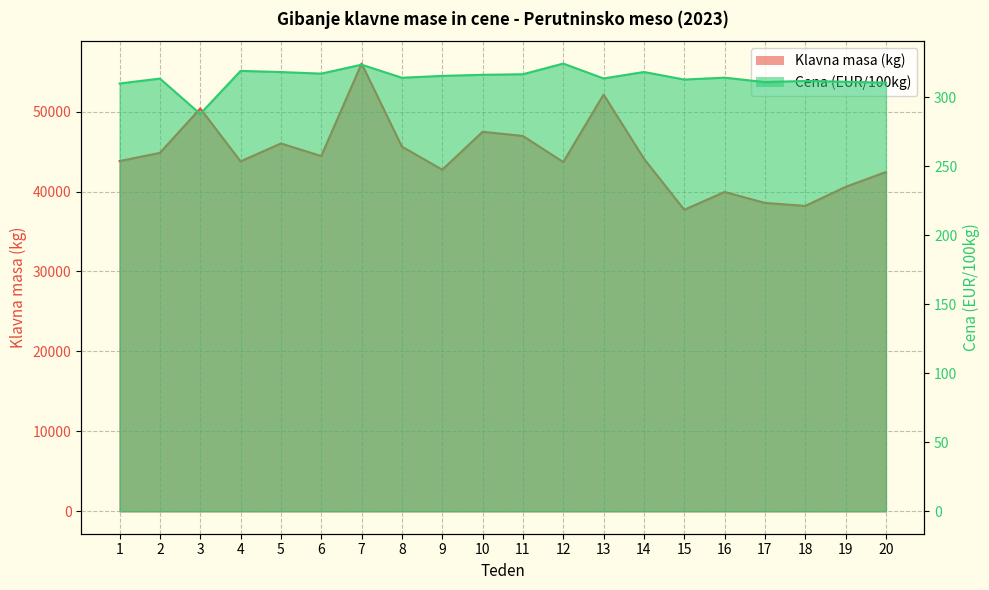

Which has a higher value, 3 or 9?

3